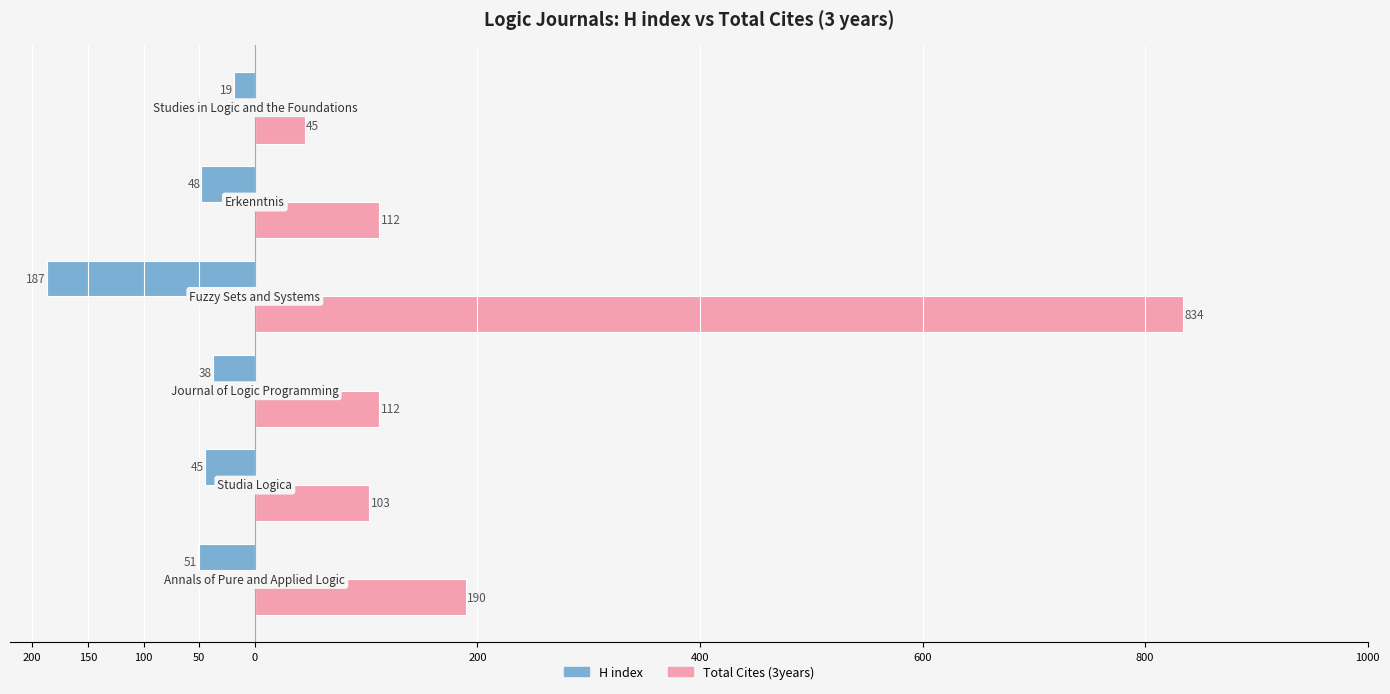

What is the value of the H index bar at the 2nd from the left?

-45